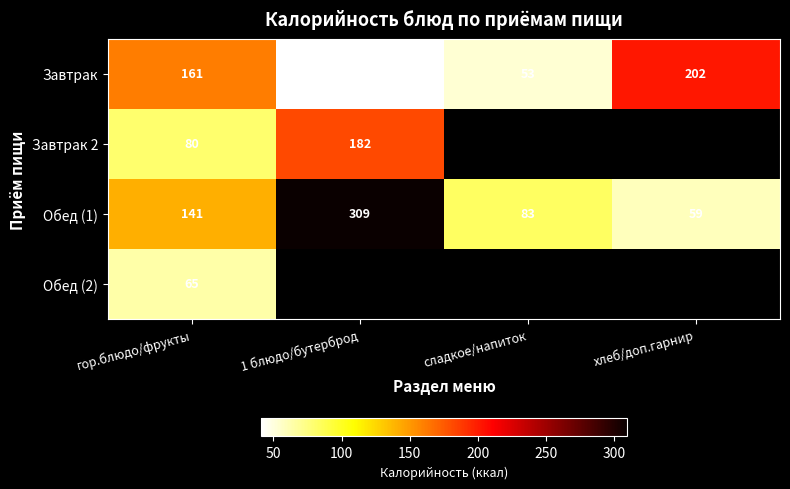

What is the average value of the Обед (1) series?

148